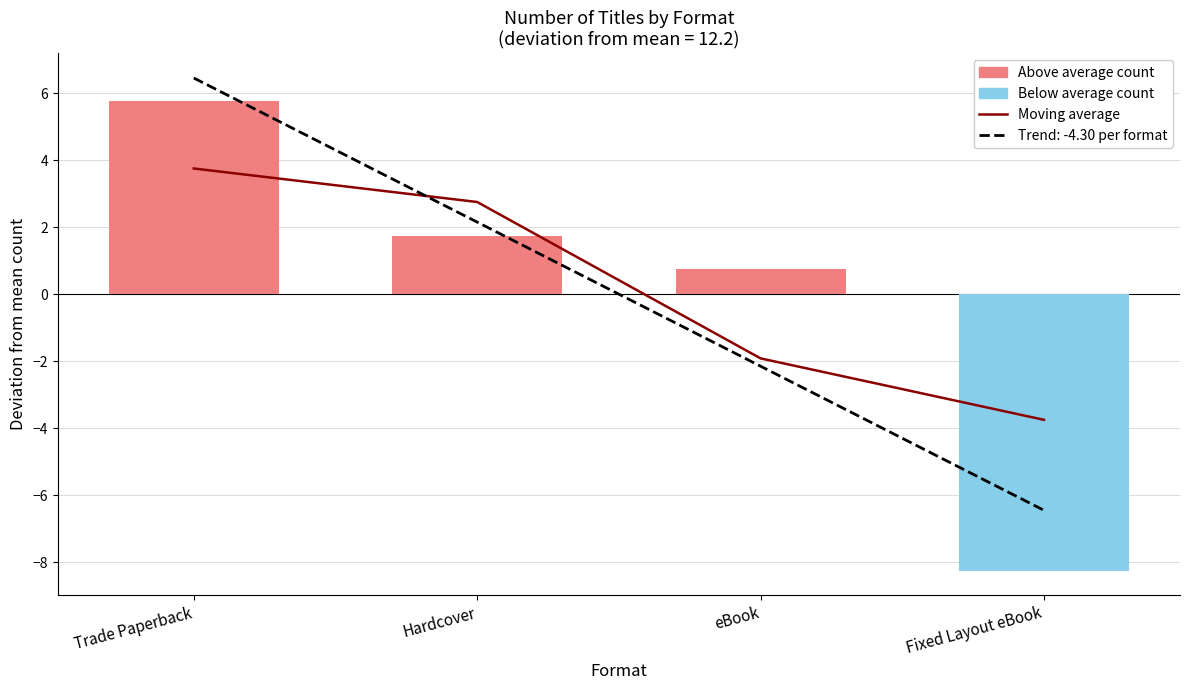

What position from the right is Trade Paperback?

4